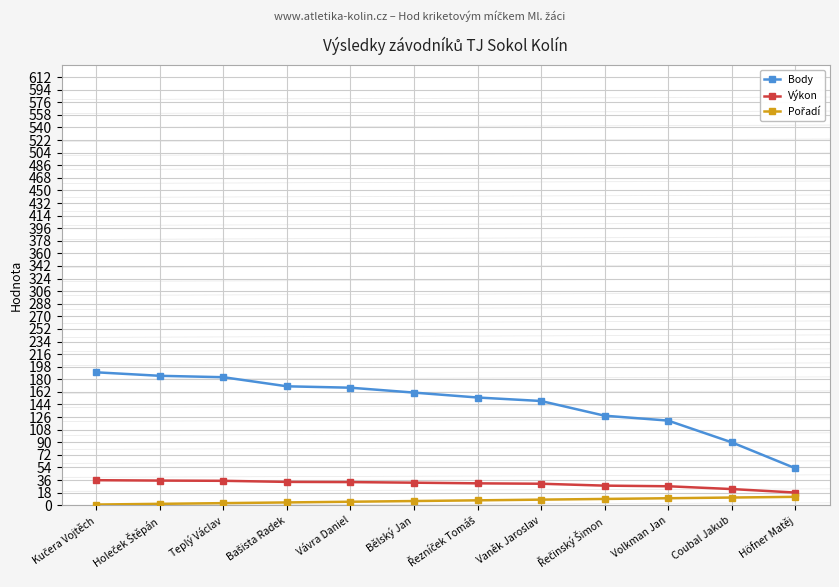

The value of Výkon at Vávra Daniel is 33.1. True or false?

True